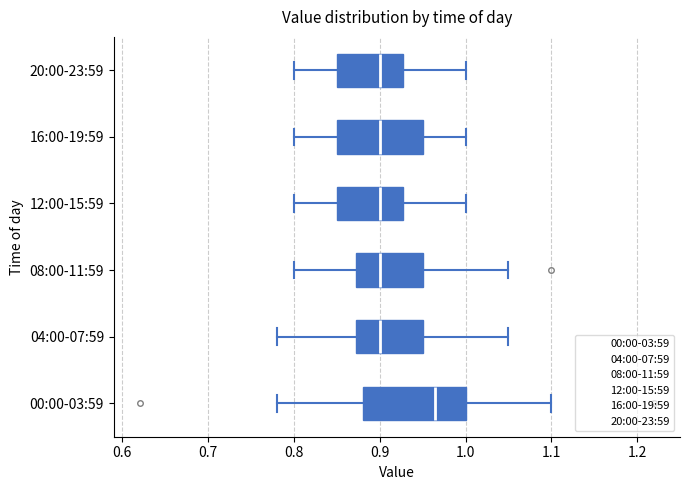

Reading bottom to top, transcribe this box plot: for each box, give where its median line is, the range the box spans, and where its two whiskers end, as read against the x-axis. The values are not printed on the chart, so give them approximately, as read against the axis.

00:00-03:59: median 0.97, box 0.88 to 1.00, whiskers 0.78 to 1.10
04:00-07:59: median 0.90, box 0.87 to 0.95, whiskers 0.78 to 1.05
08:00-11:59: median 0.90, box 0.87 to 0.95, whiskers 0.80 to 1.05
12:00-15:59: median 0.90, box 0.85 to 0.93, whiskers 0.80 to 1.00
16:00-19:59: median 0.90, box 0.85 to 0.95, whiskers 0.80 to 1.00
20:00-23:59: median 0.90, box 0.85 to 0.93, whiskers 0.80 to 1.00